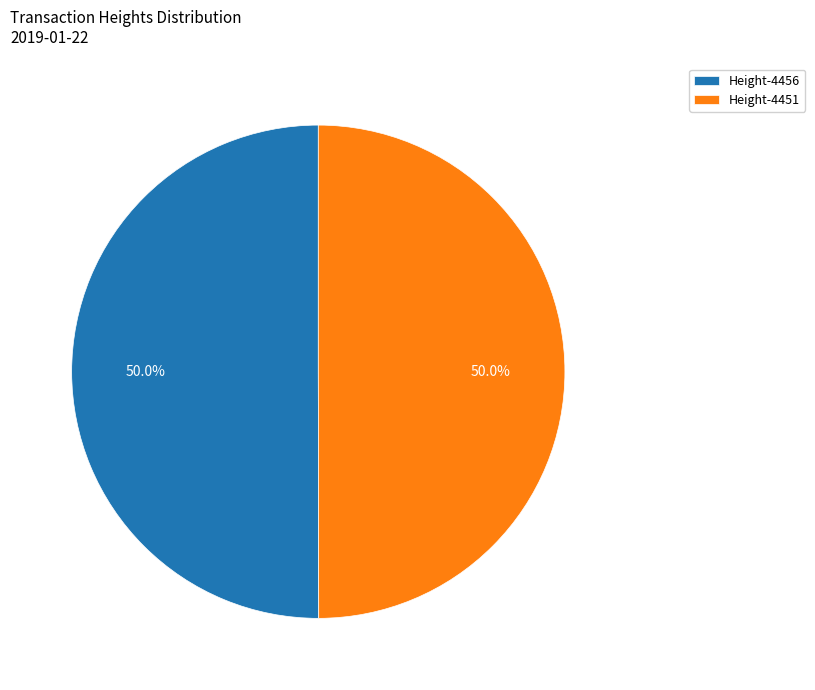

Do Height-4456 and Height-4451 together represent more than half of the pie?

Yes